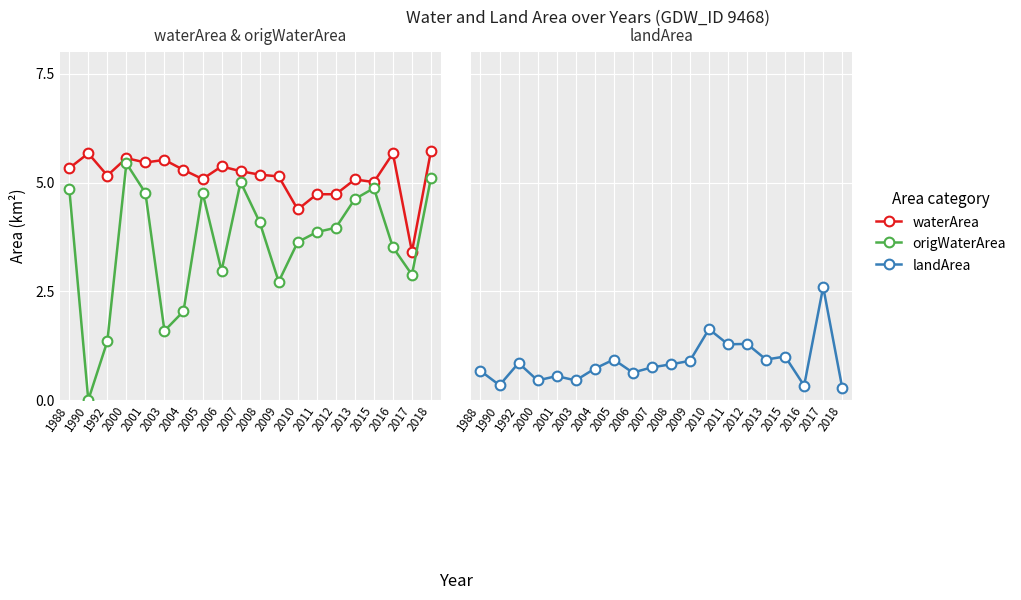

Is it true that origWaterArea equals 0.8 at 2009?

False